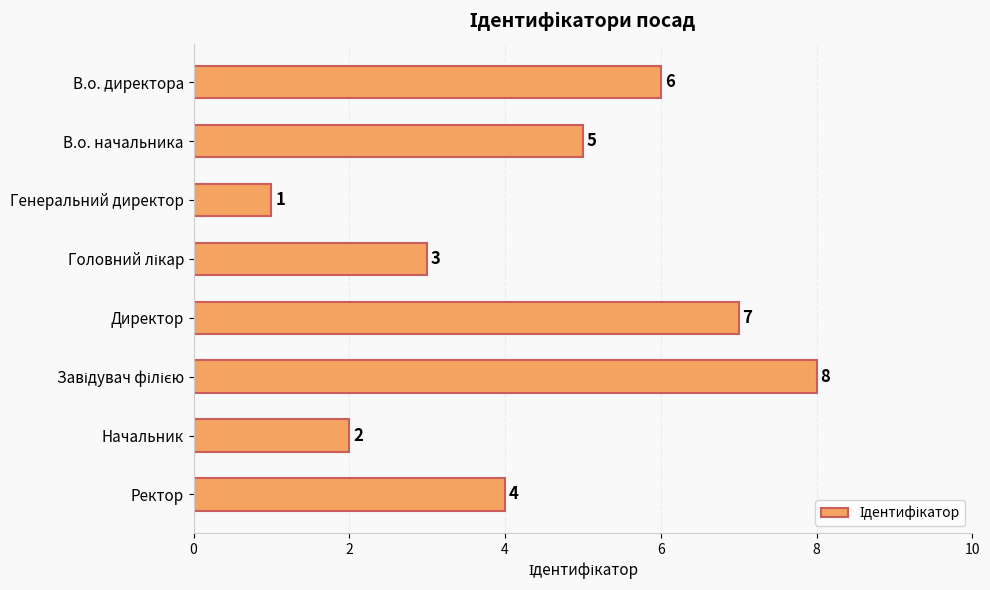

Reading bottom to top, transcribe all the data shown in this chart.

4	2	8	7	3	1	5	6